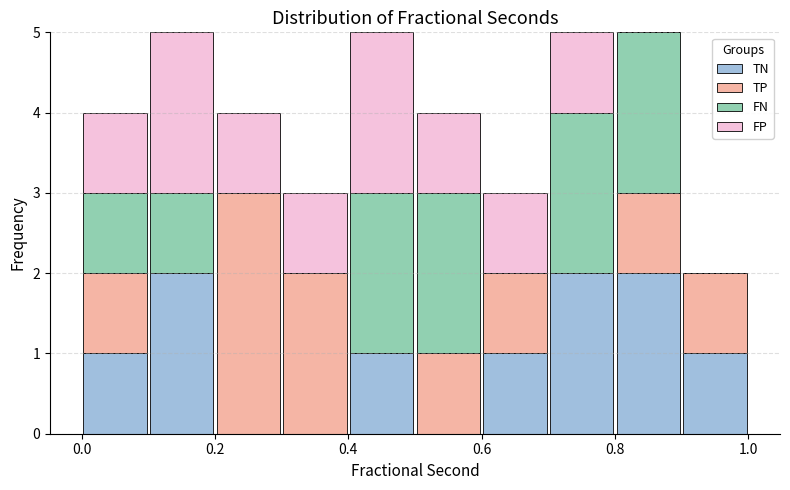

What is the total height of the stacked bar covering 0.4 to 0.5 on the x-axis? The values are not printed on the chart, so give them approximately, as read against the axis.

5